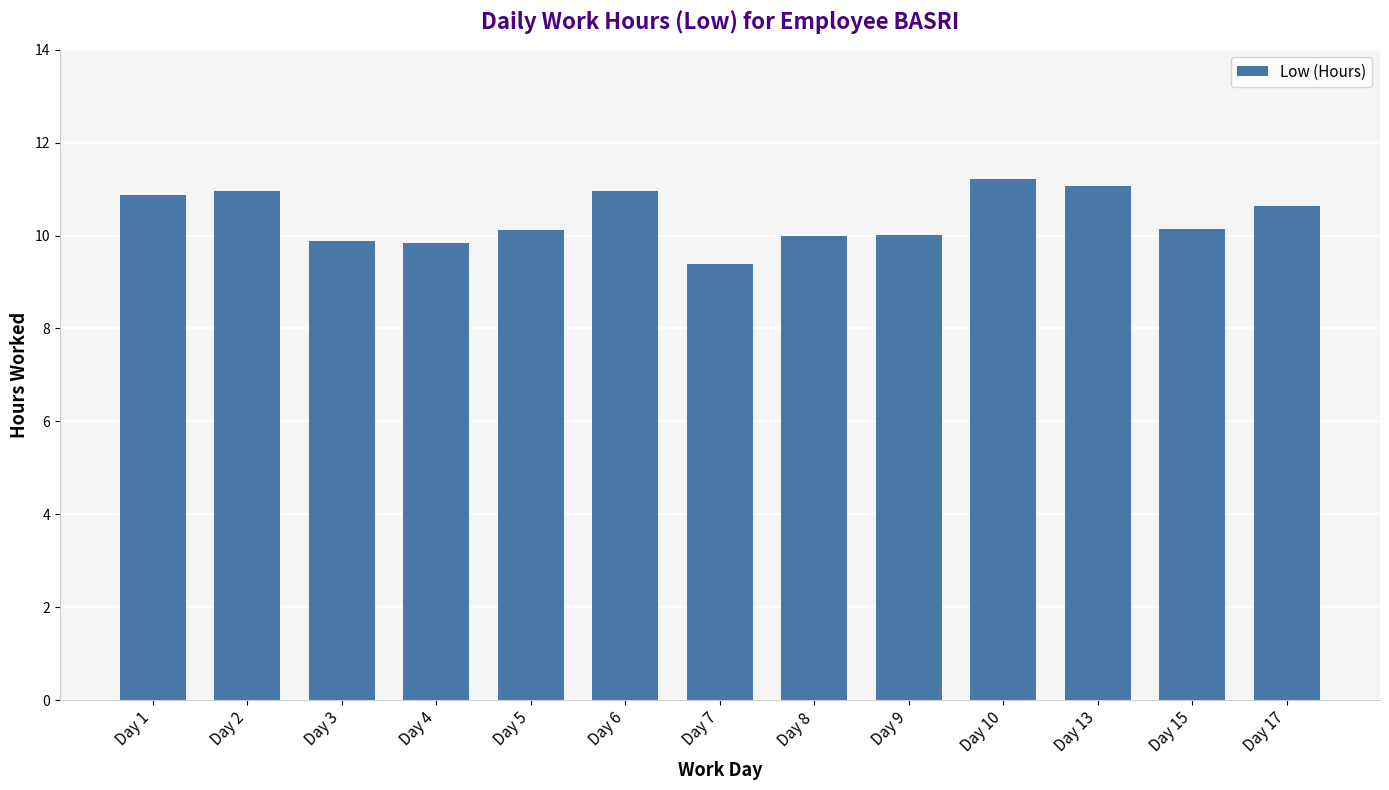

The chart shows a value of 10.2 at Day 15. True or false?

True